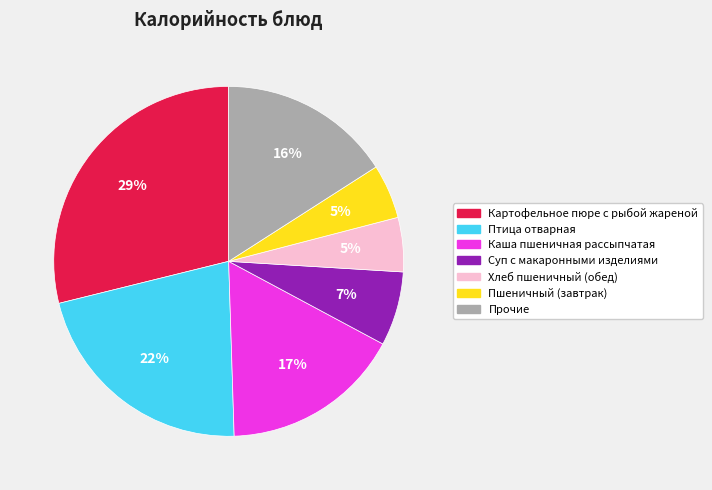

Count the number of slices in the pie.

7